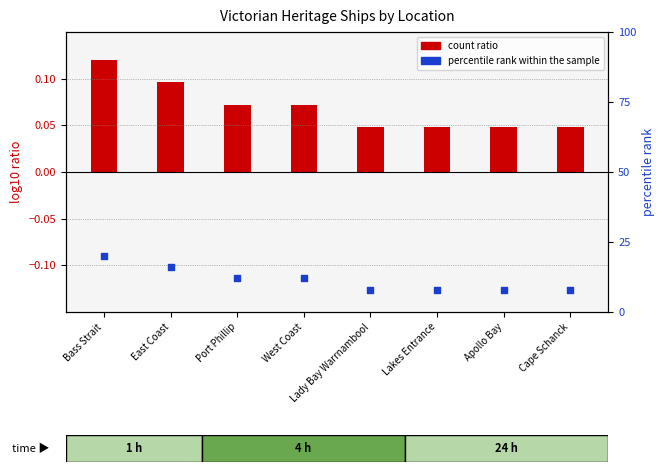

What is the change in value from West Coast to Cape Schanck?

-4